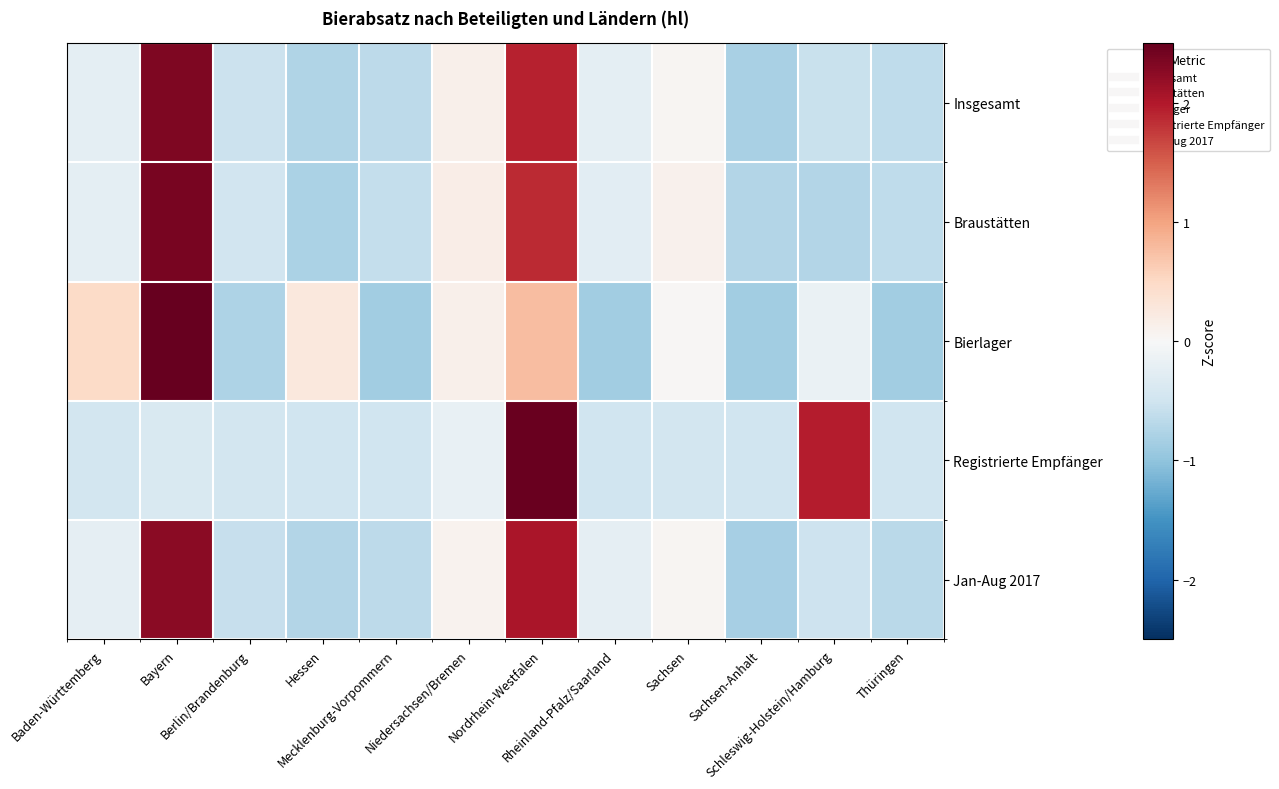

What is the spread (max minus min) of values at Schleswig-Holstein/Hamburg?

2.7